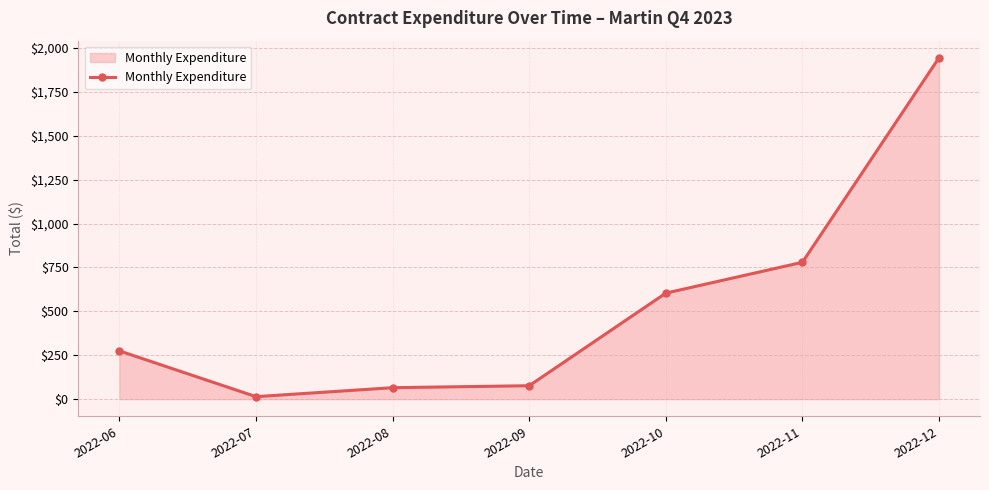

What is the difference between the second highest and minimum values?

764.9